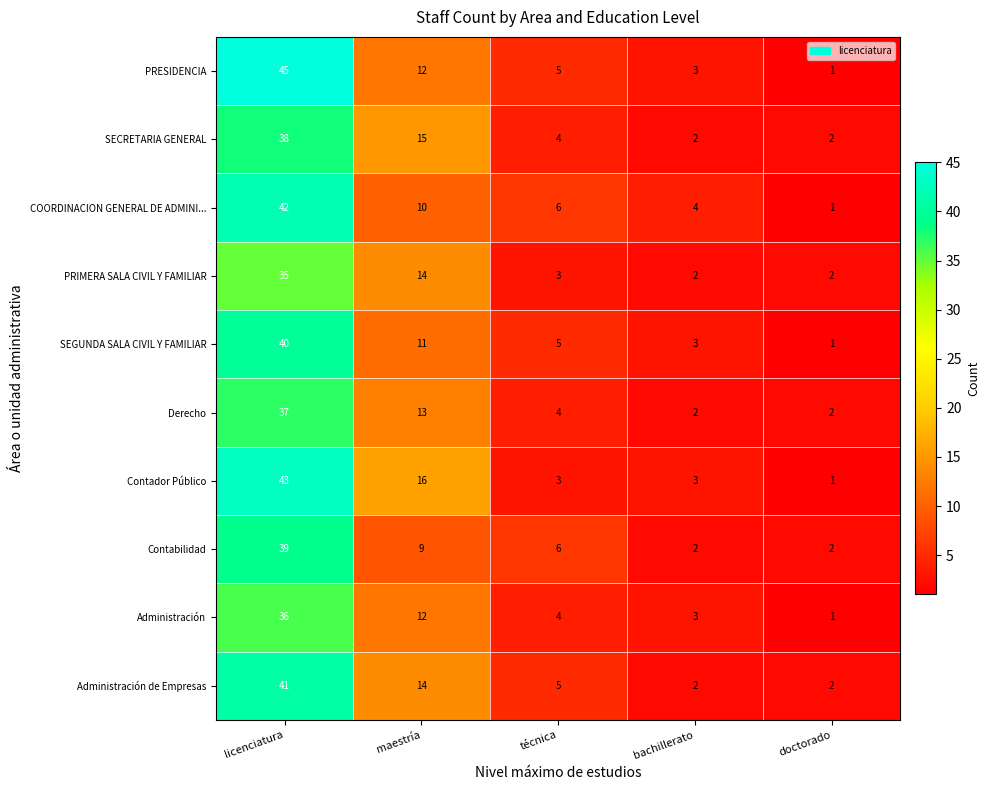

Which series has the widest spread of values?

PRESIDENCIA